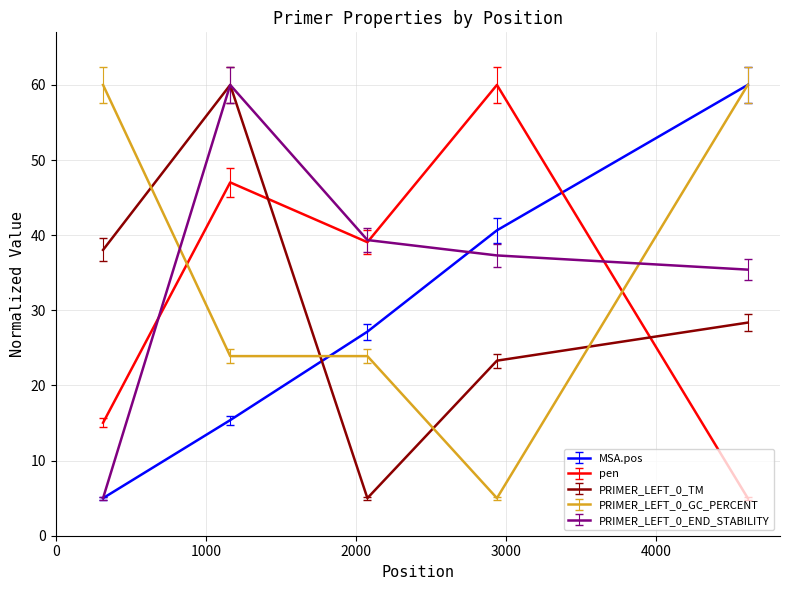

What is the smallest value displayed?

5.0